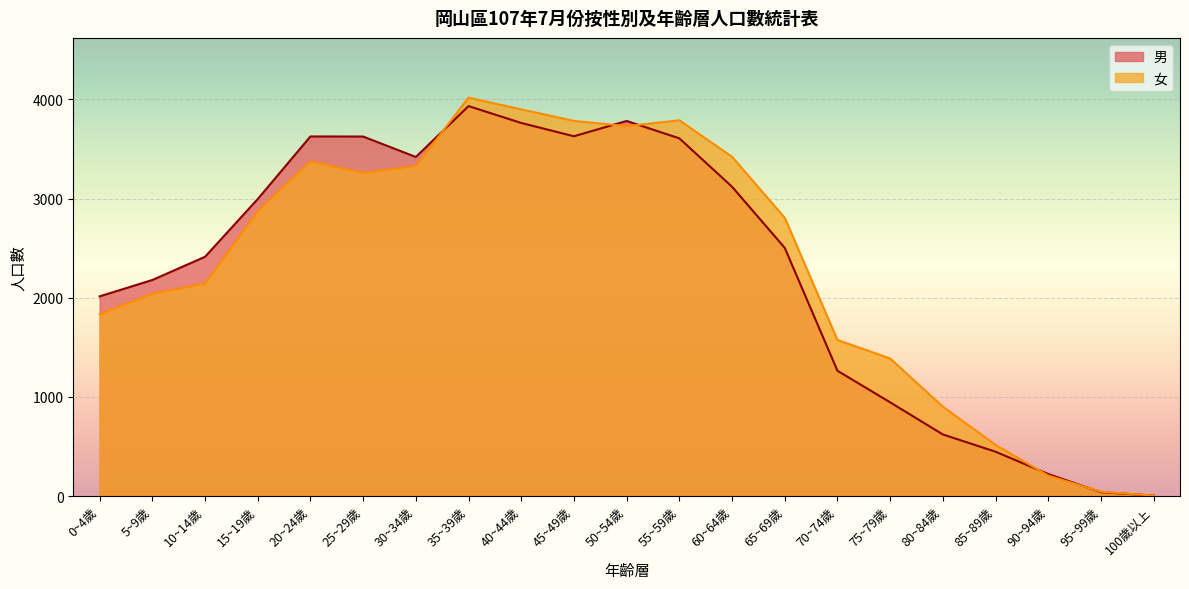

What is the smallest value displayed?

6